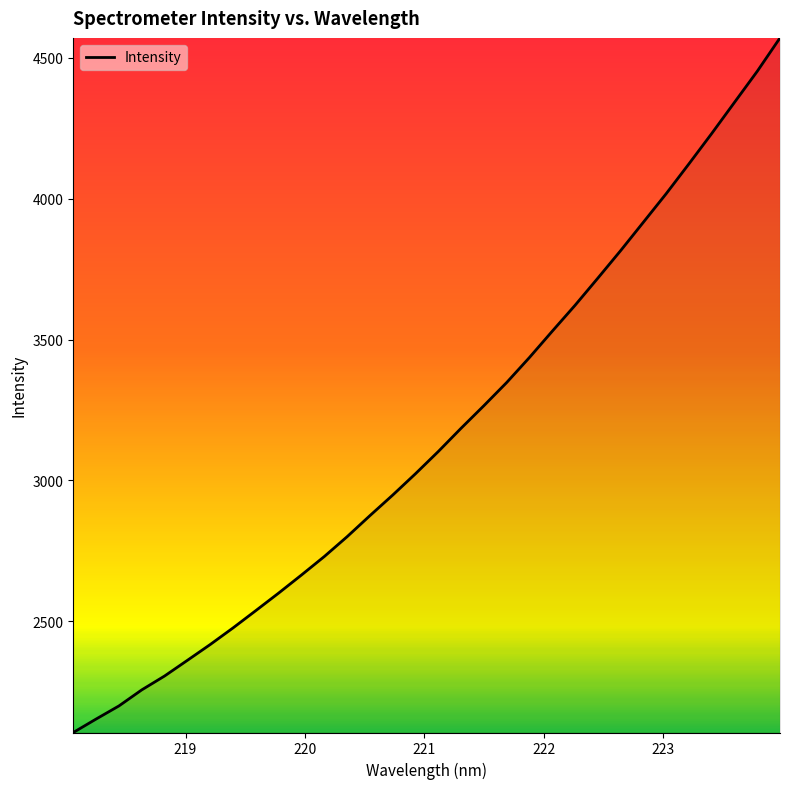

What is the difference between the maximum and minimum values?

2466.8